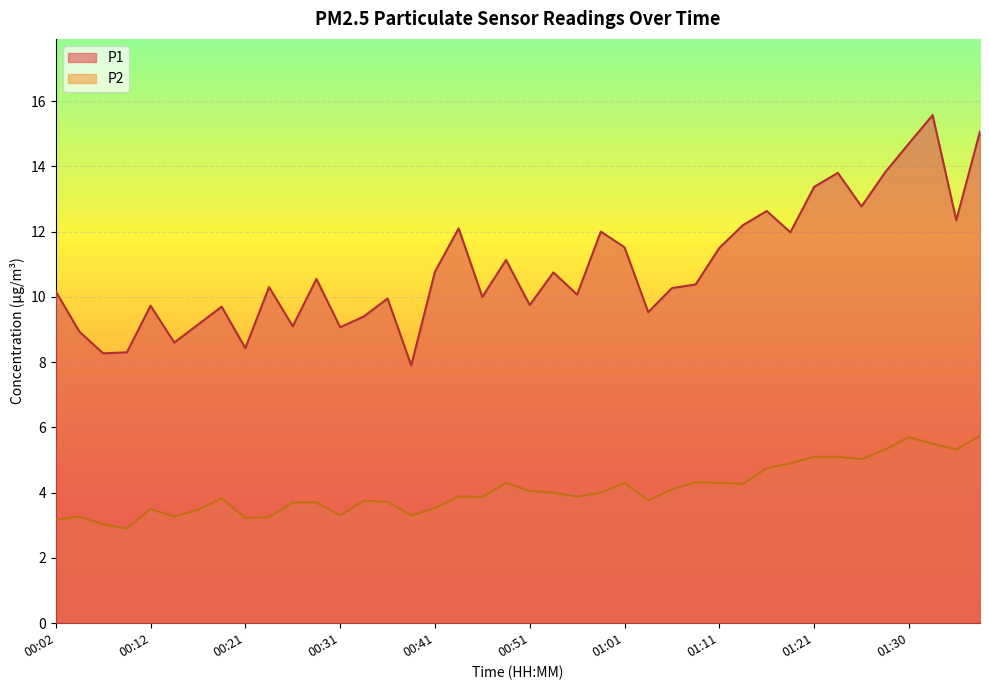

What is the value of the P2 point at the 3rd from the left?

3.0